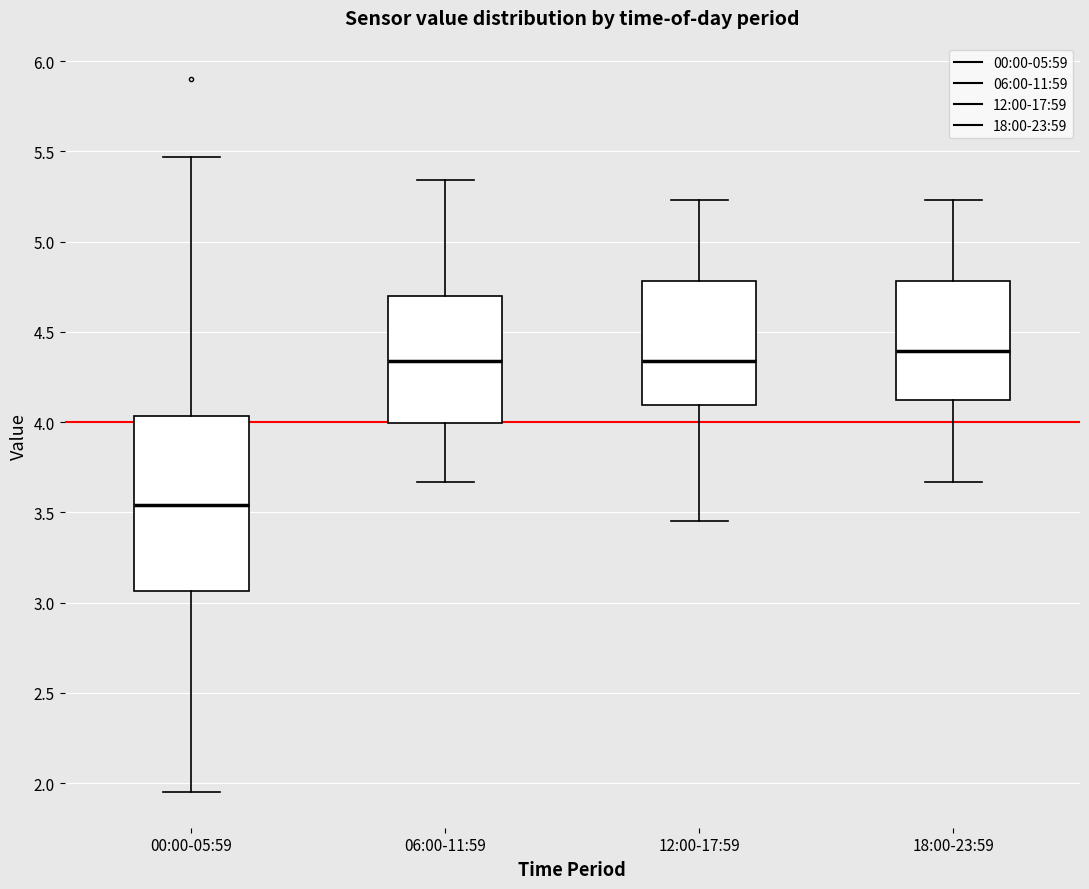

Which box has the highest median line?

18:00-23:59